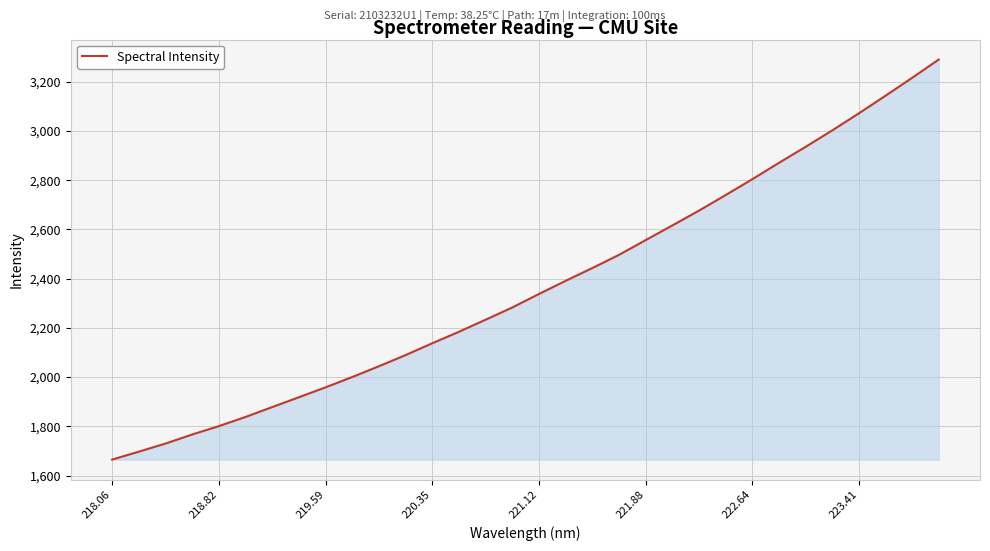

What is the difference between the maximum and minimum values?

1625.9